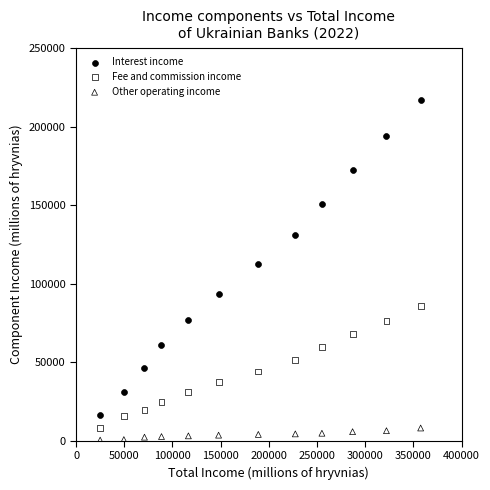

What are all the series names shown in the legend?

Interest income, Fee and commission income, Other operating income